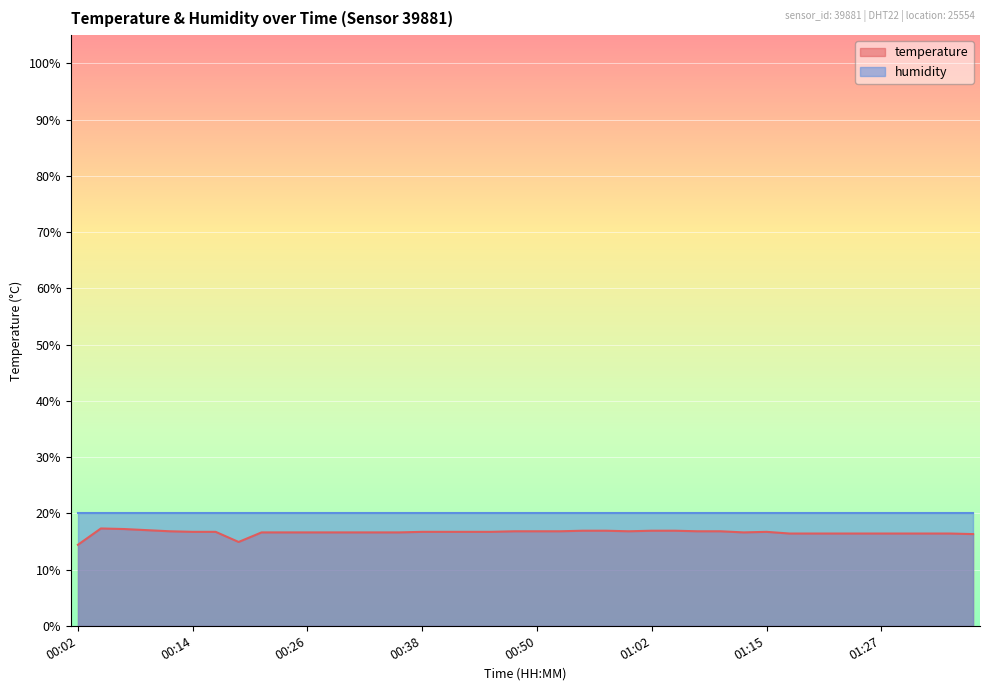

How many data points are less than 16?

2